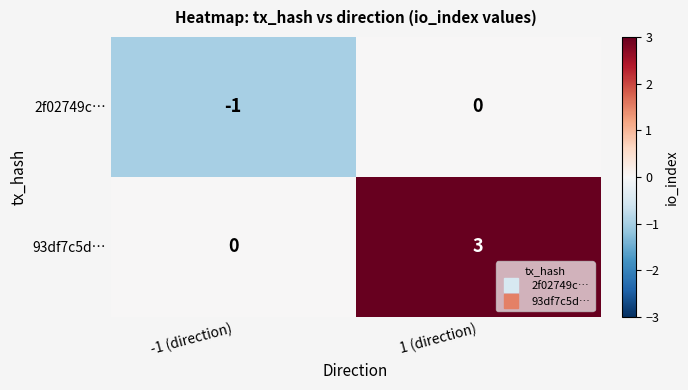

What is the sum of all 93df7c5d… values?

3